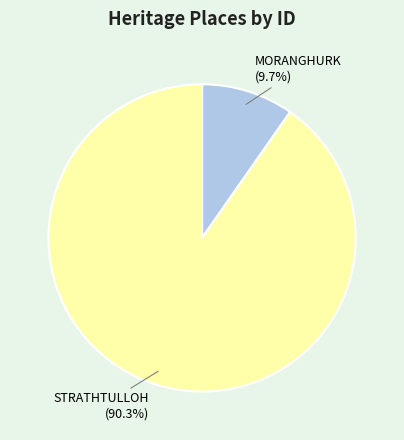

How many slices are in this pie chart?

2